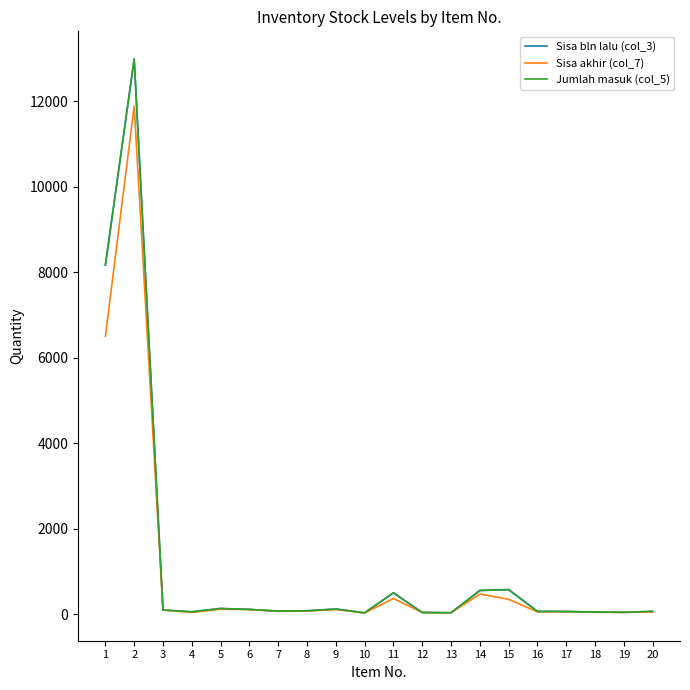

How many lines are shown in the chart?

3